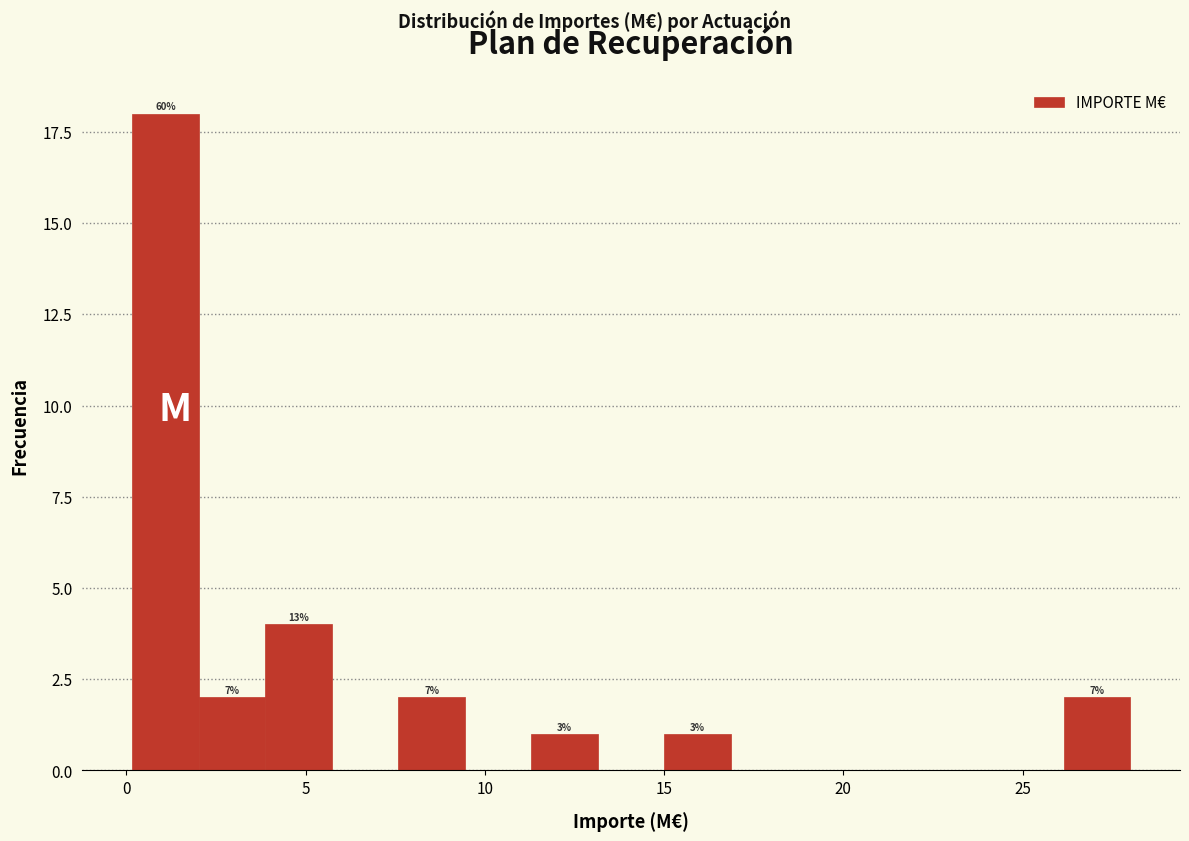

Read against the x-axis, roughly where is the centre of the tallest bar?

1.0